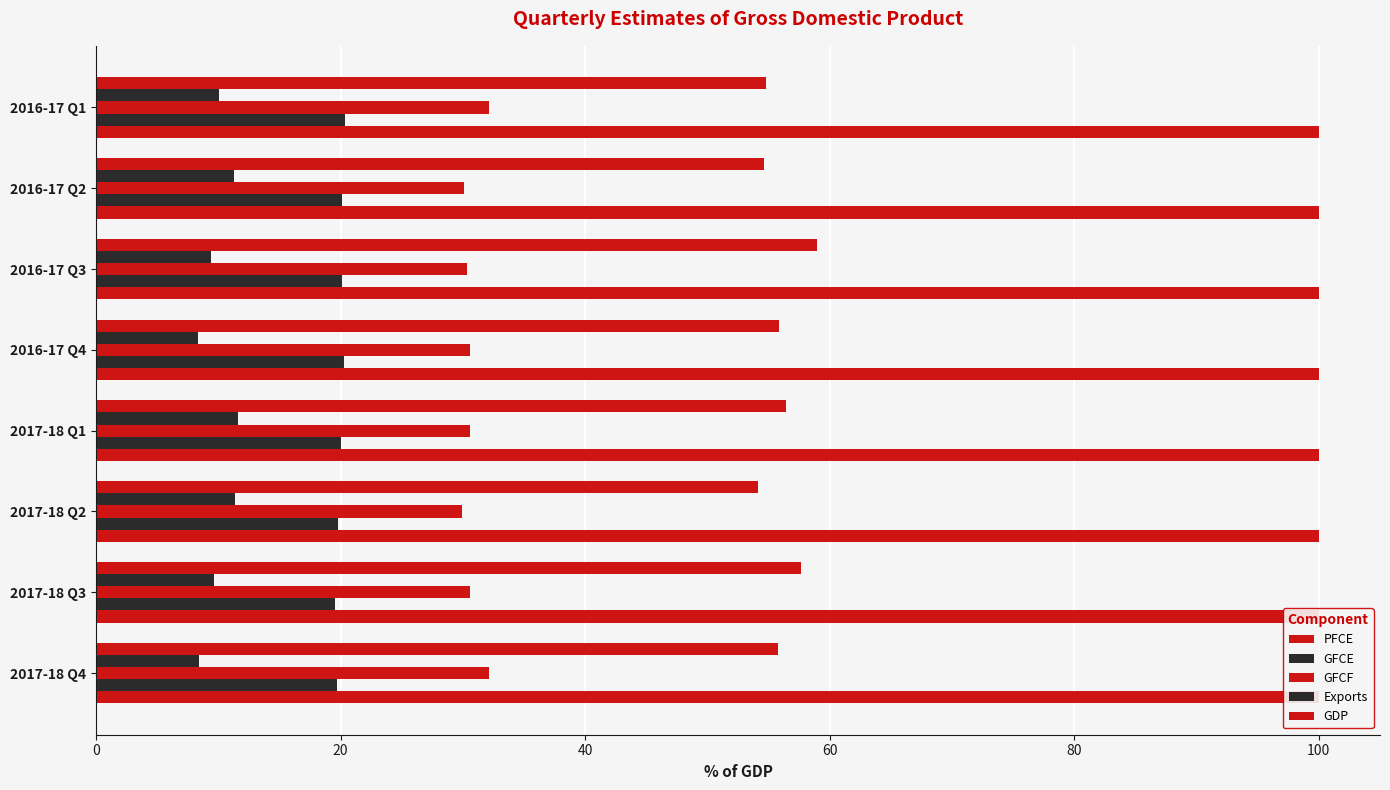

How many data points in PFCE are above 55?

5